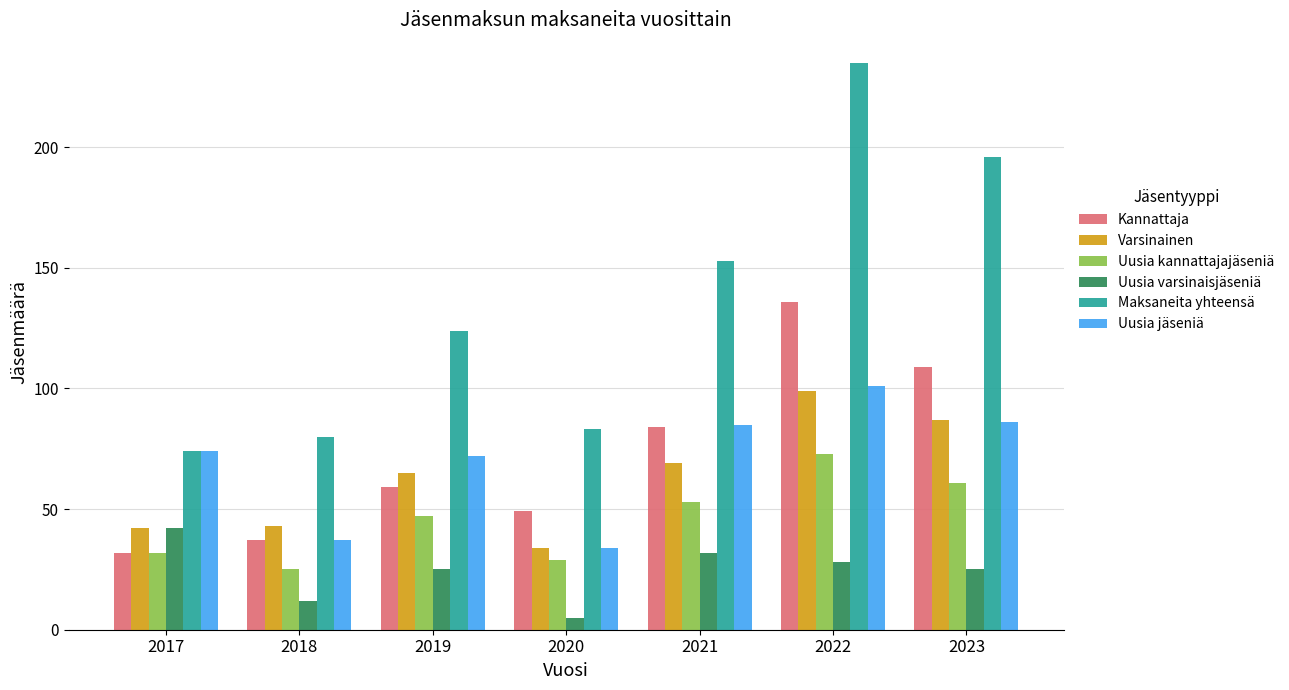

What is the spread (max minus min) of values at 2019?

99